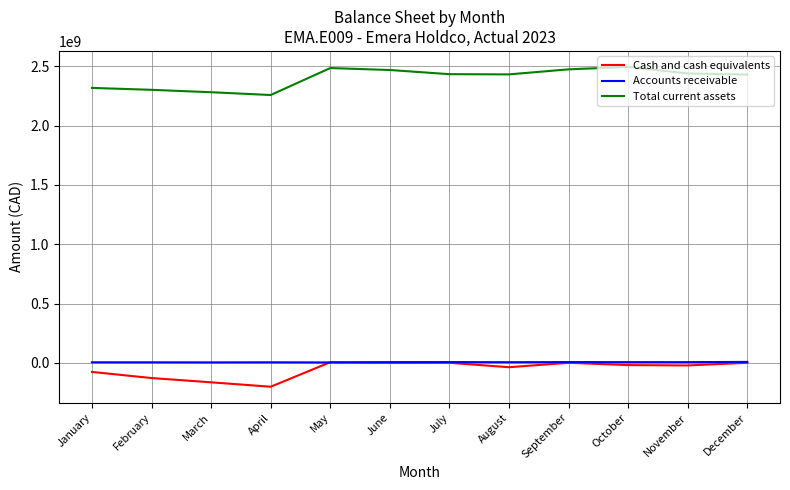

What is the total value across all series at March?

2120172794